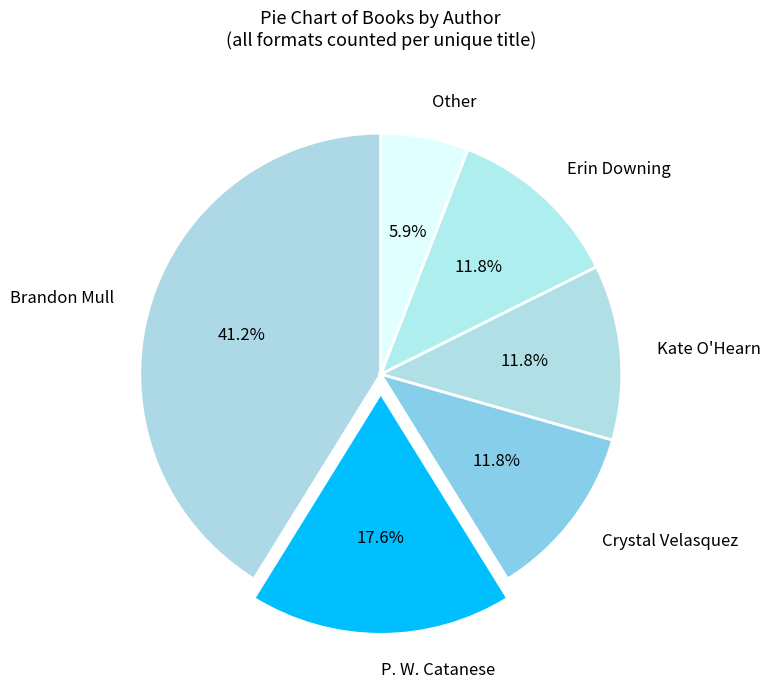

True or false: Brandon Mull accounts for 34% of the total.

False